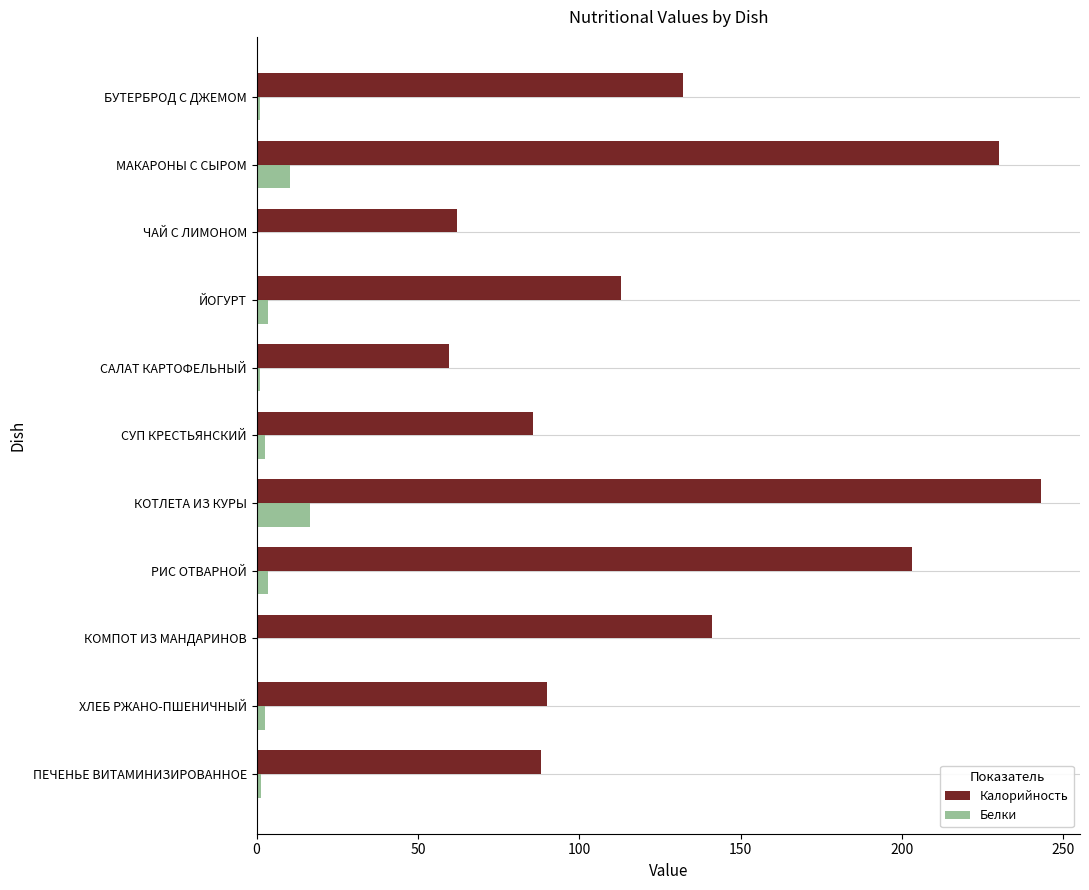

Which series changed the most between БУТЕРБРОД С ДЖЕМОМ and ХЛЕБ РЖАНО-ПШЕНИЧНЫЙ?

Калорийность